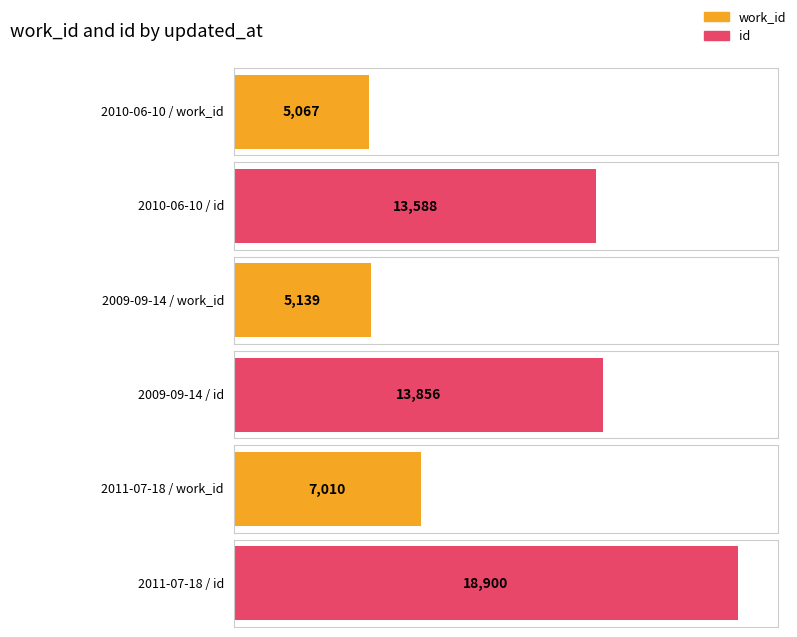

Is it true that id equals 18900 at 2011-07-18?

True